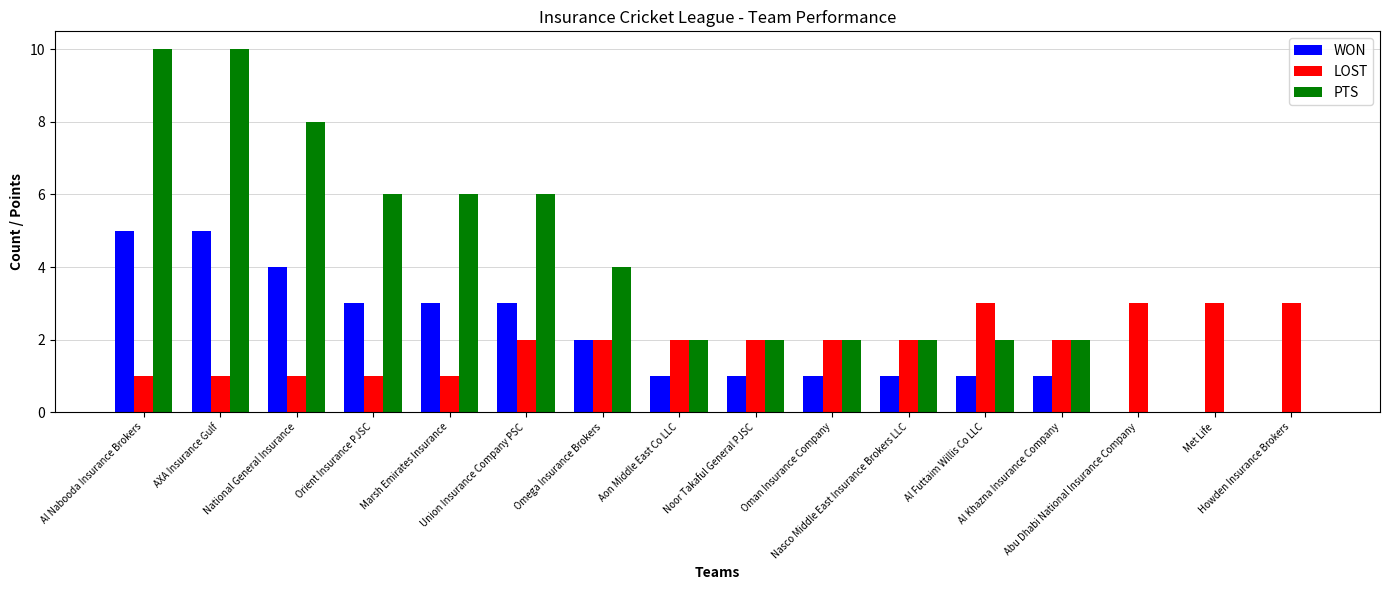

Which series has the largest total across all categories?

PTS